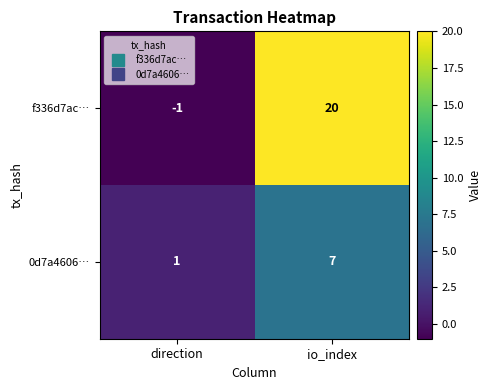

Rank the series by their average value, from highest to lowest.

f336d7ac…, 0d7a4606…